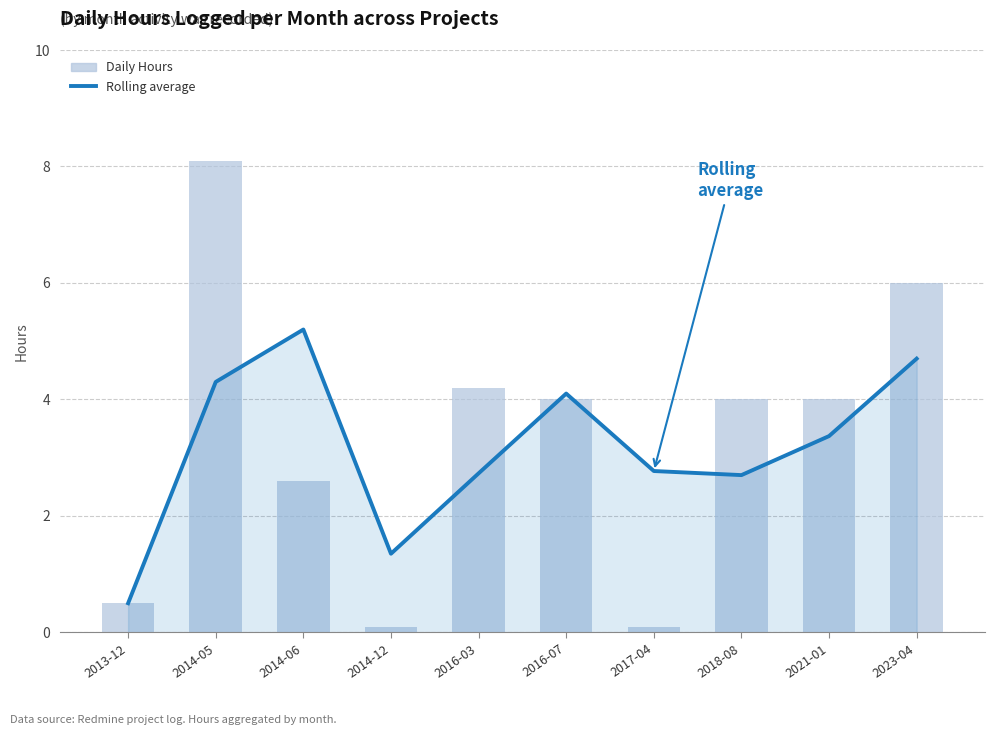

List the series in order of their overall mean, lowest first.

Rolling average, Daily Hours